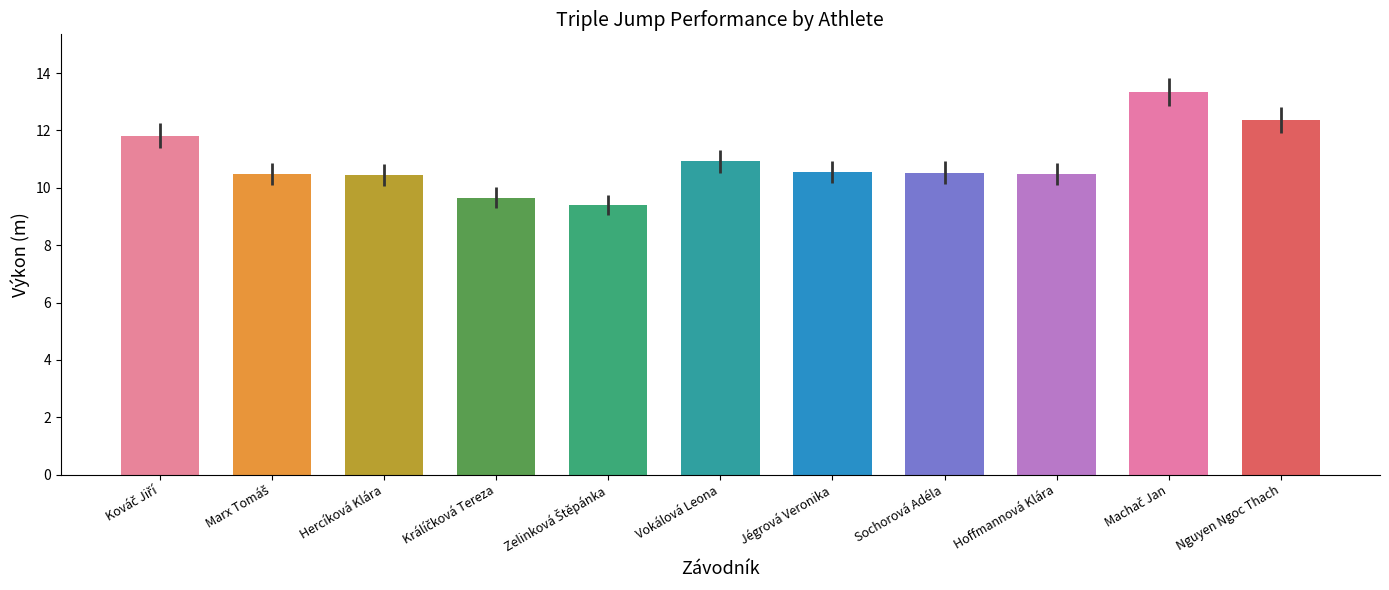

What is the average value?

10.9